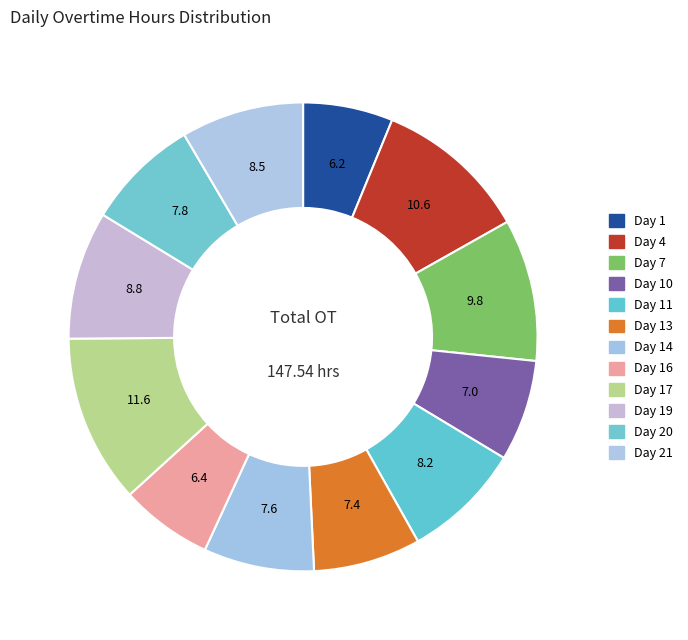

How many slices are in this pie chart?

12